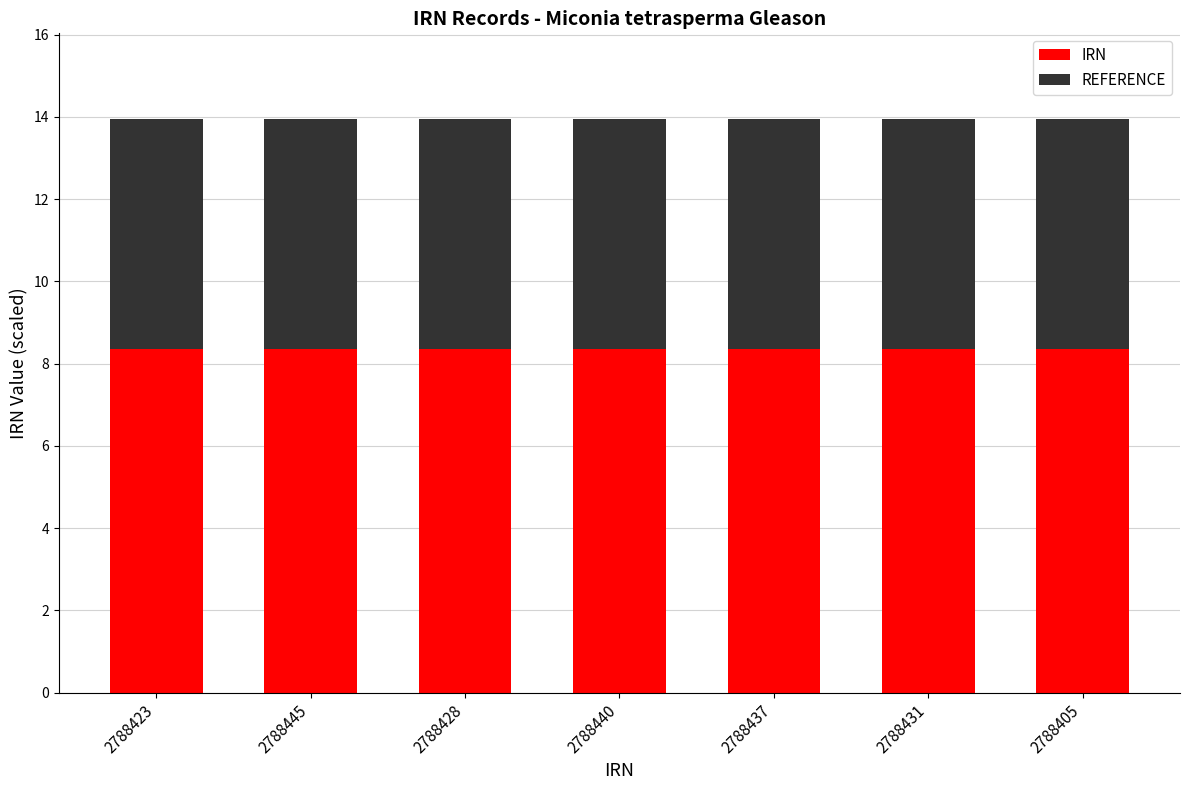

What is the total value across all series at 2788445?

13.9